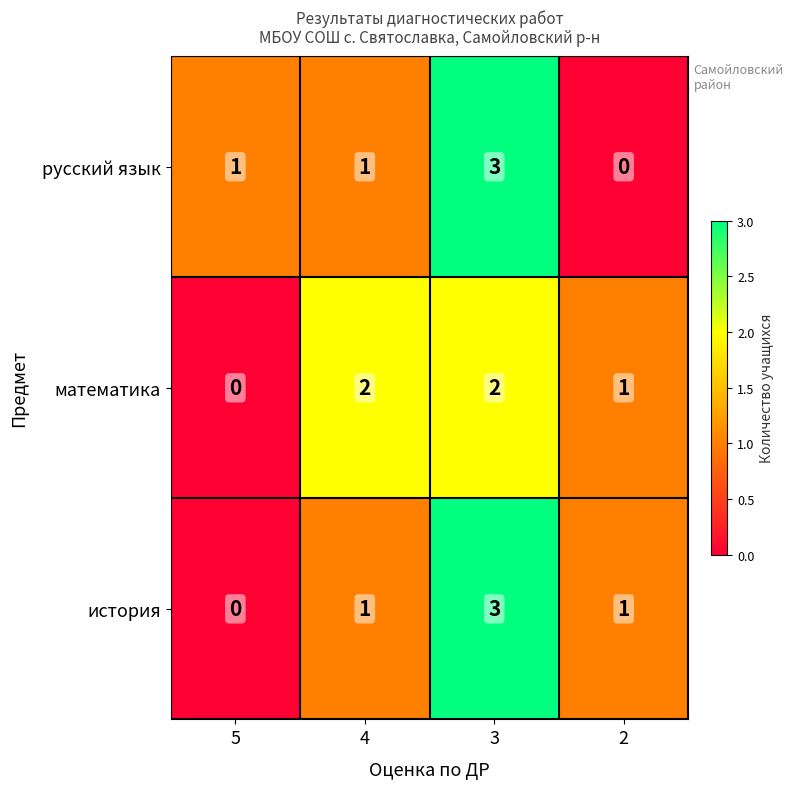

At which category does the chart reach its peak across all series?

3